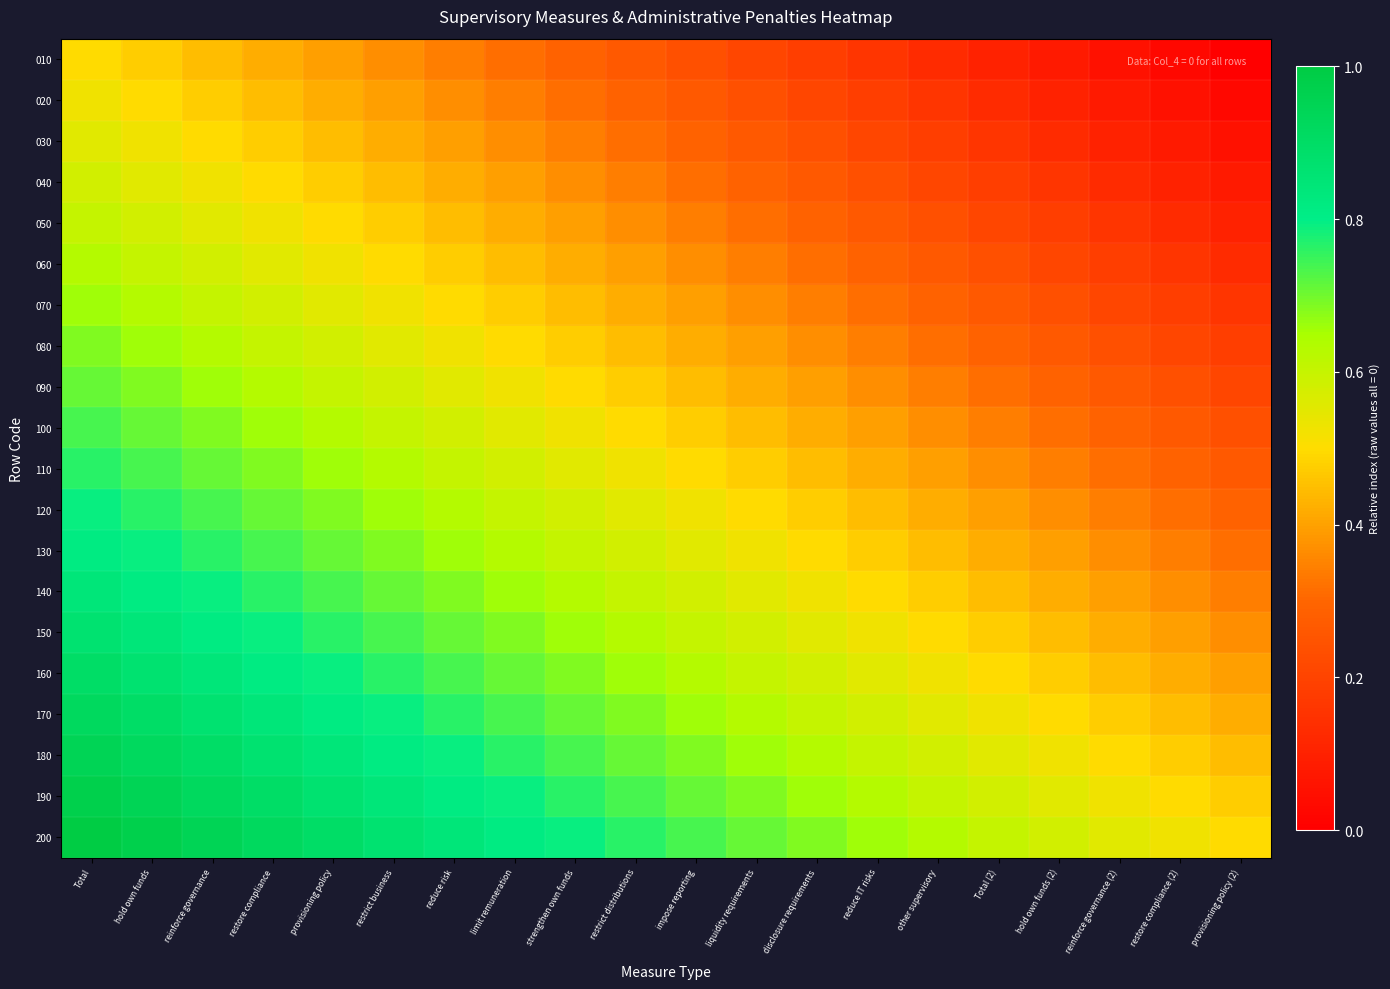

Which label corresponds to the smallest value in the chart?

provisioning policy (2)